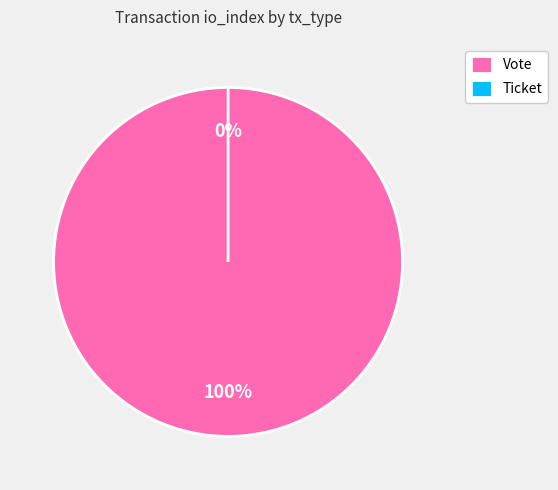

Is it true that Ticket is 10% of the pie?

False